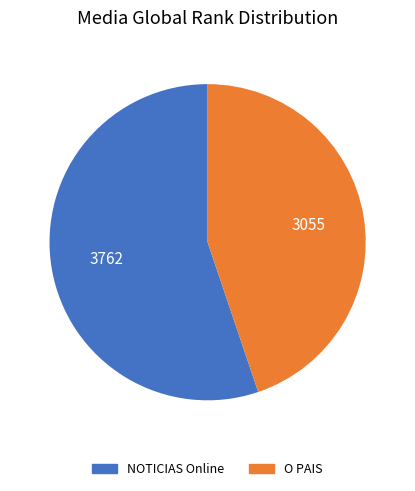

True or false: O PAIS accounts for 45% of the total.

True